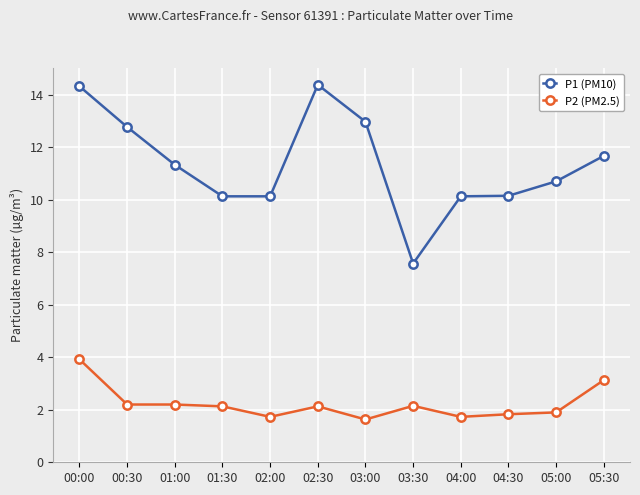

True or false: P2 (PM2.5) and P1 (PM10) intersect in this chart.

False